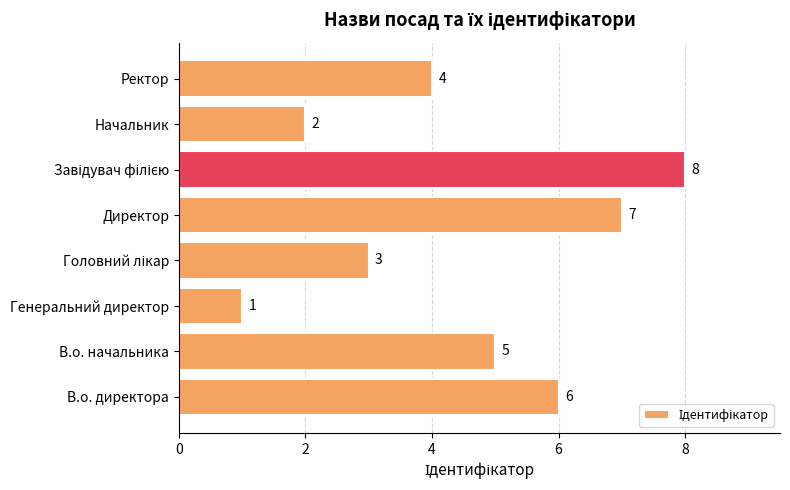

What is the sum of all values?

36